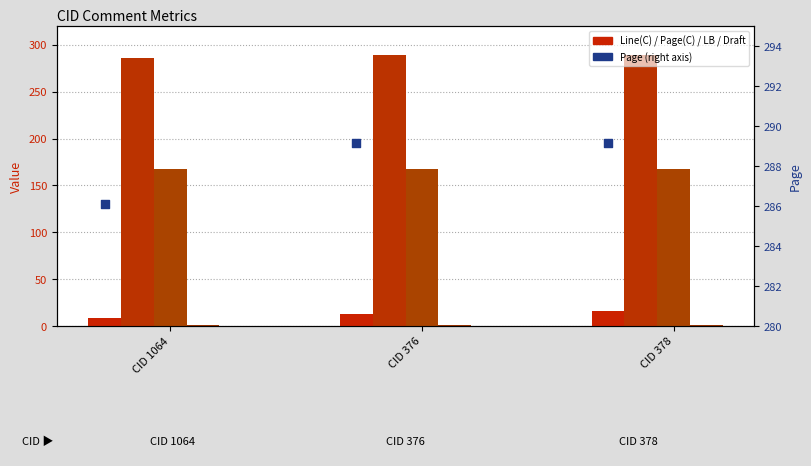

Which series has the widest spread of Y values?

Line(C)